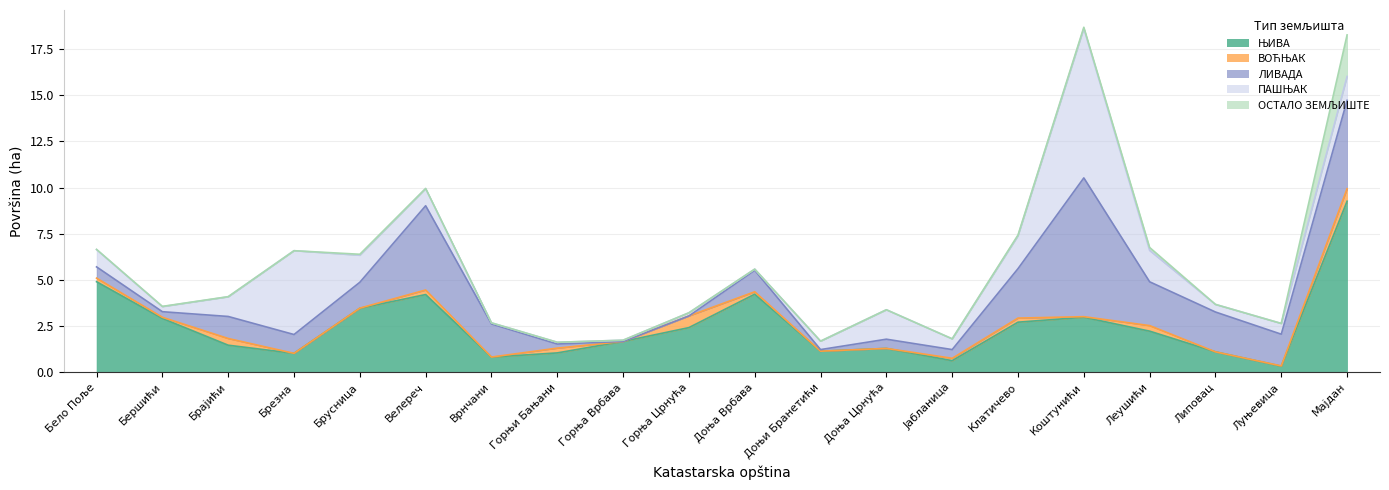

Between Доња Врбава and Клатичево, which is larger?

Доња Врбава